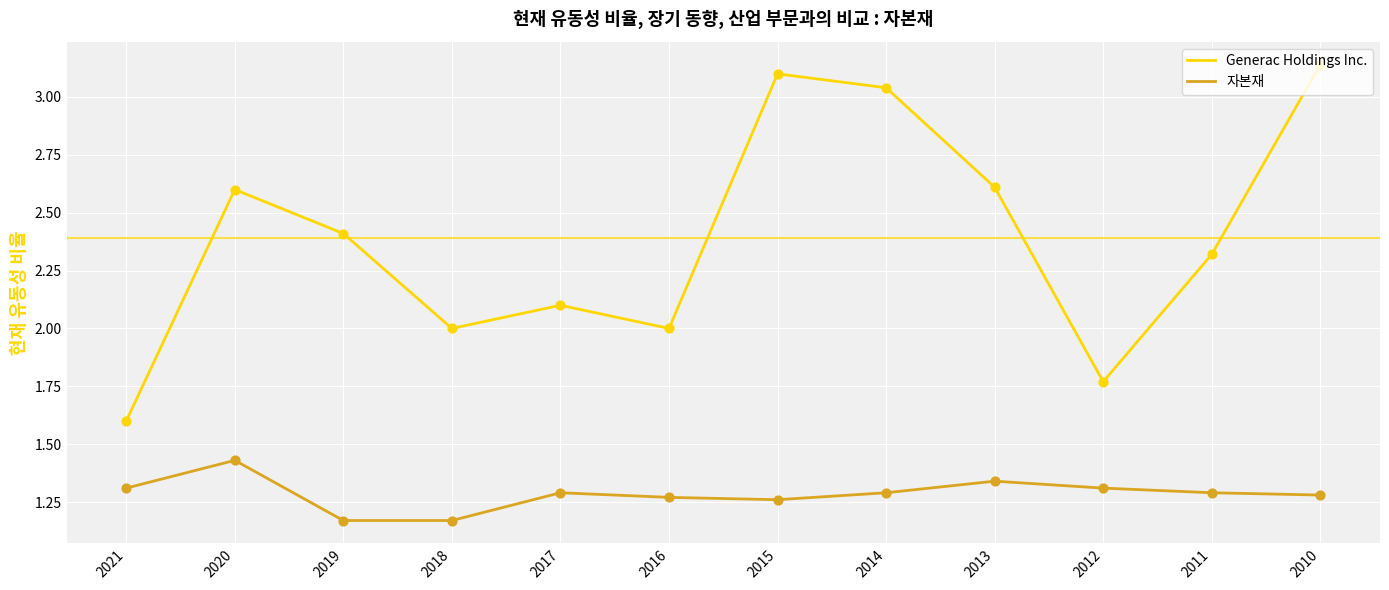

What is the total value across all series at 2016?

3.3